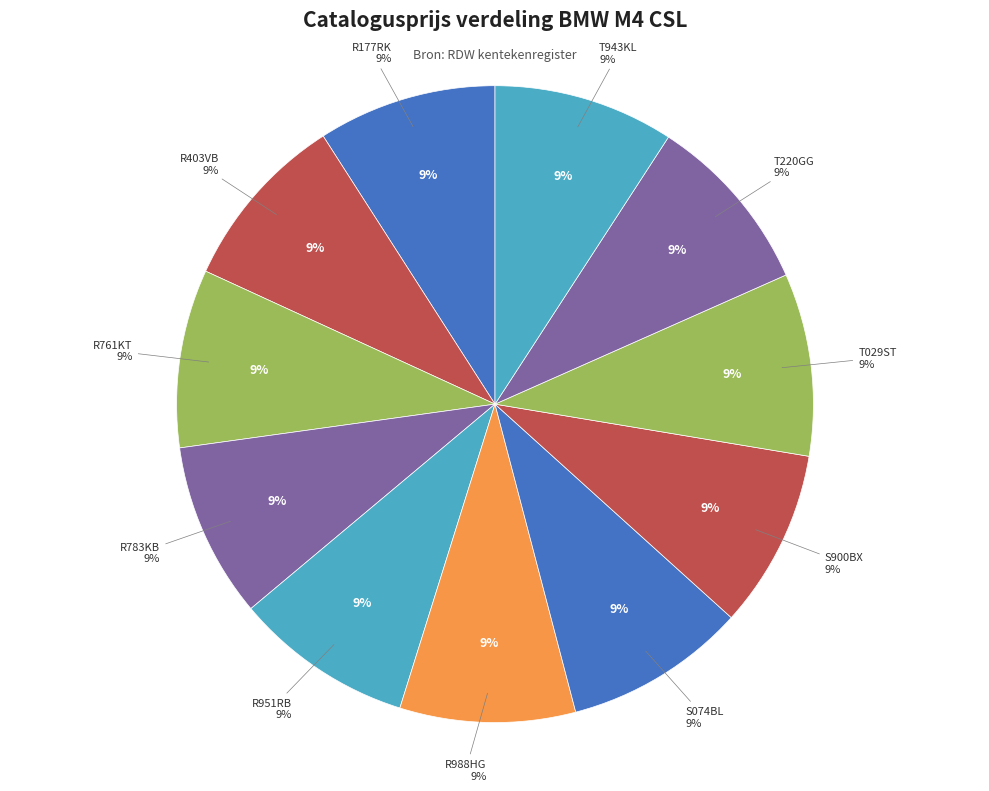

Does any single category account for the majority?

No